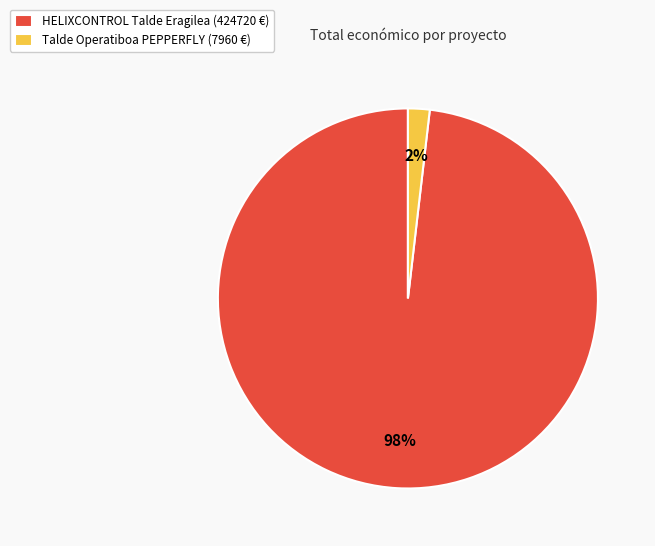

What is the majority slice?

HELIXCONTROL Talde Eragilea